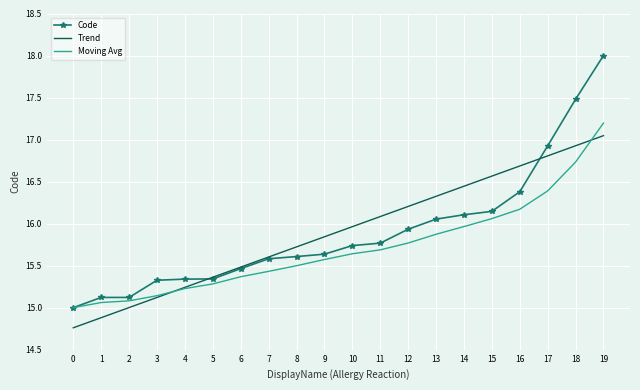

What is the average value of the Moving Avg series?

15.7